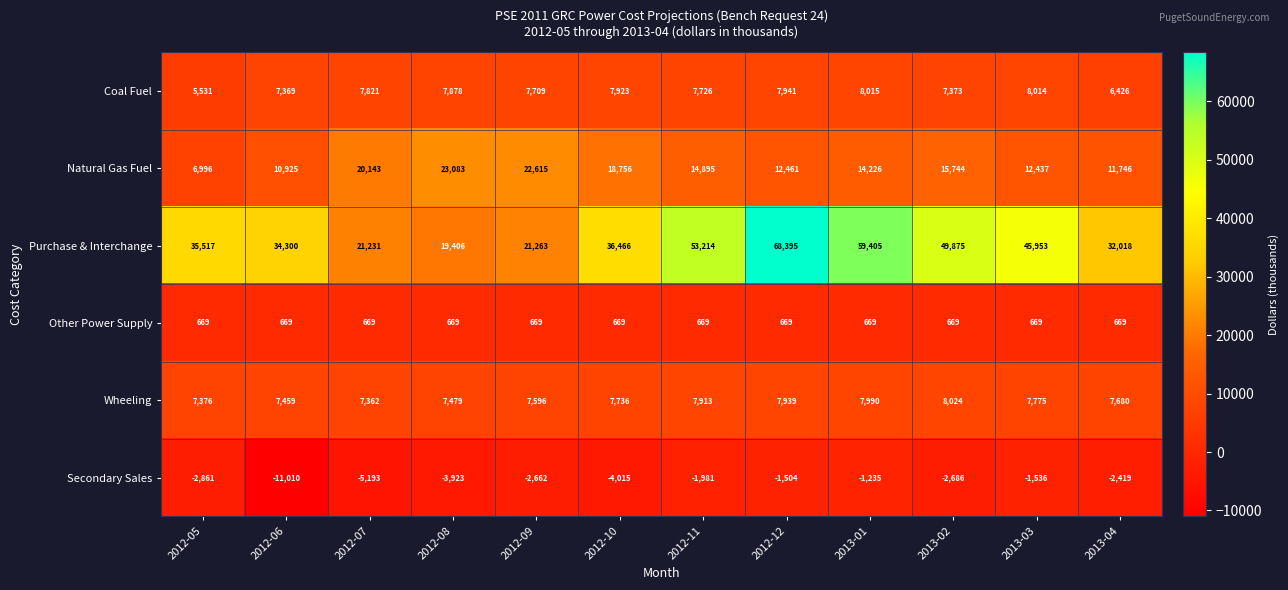

How many data points does each series have?

12